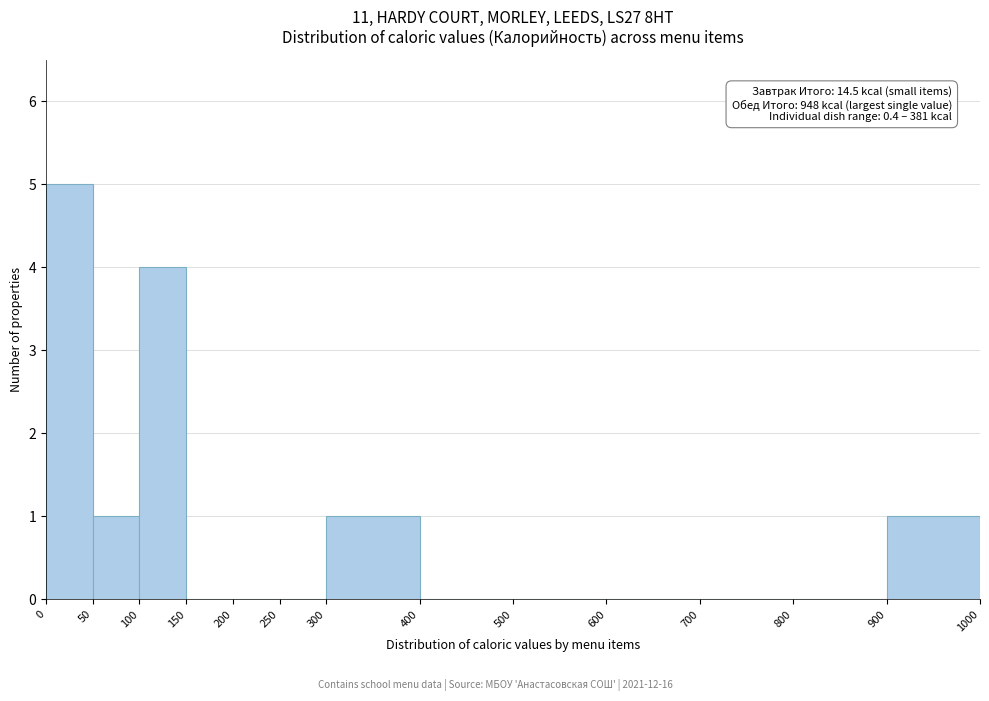

Which range on the x-axis has the tallest bar?

0 to 50